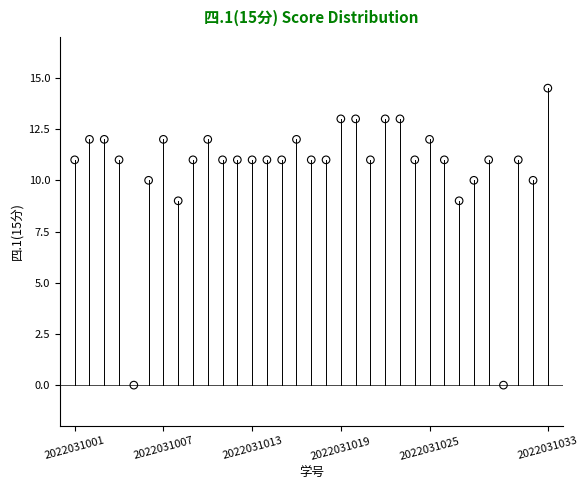

What is the range of X values (max minus min)?

32.0